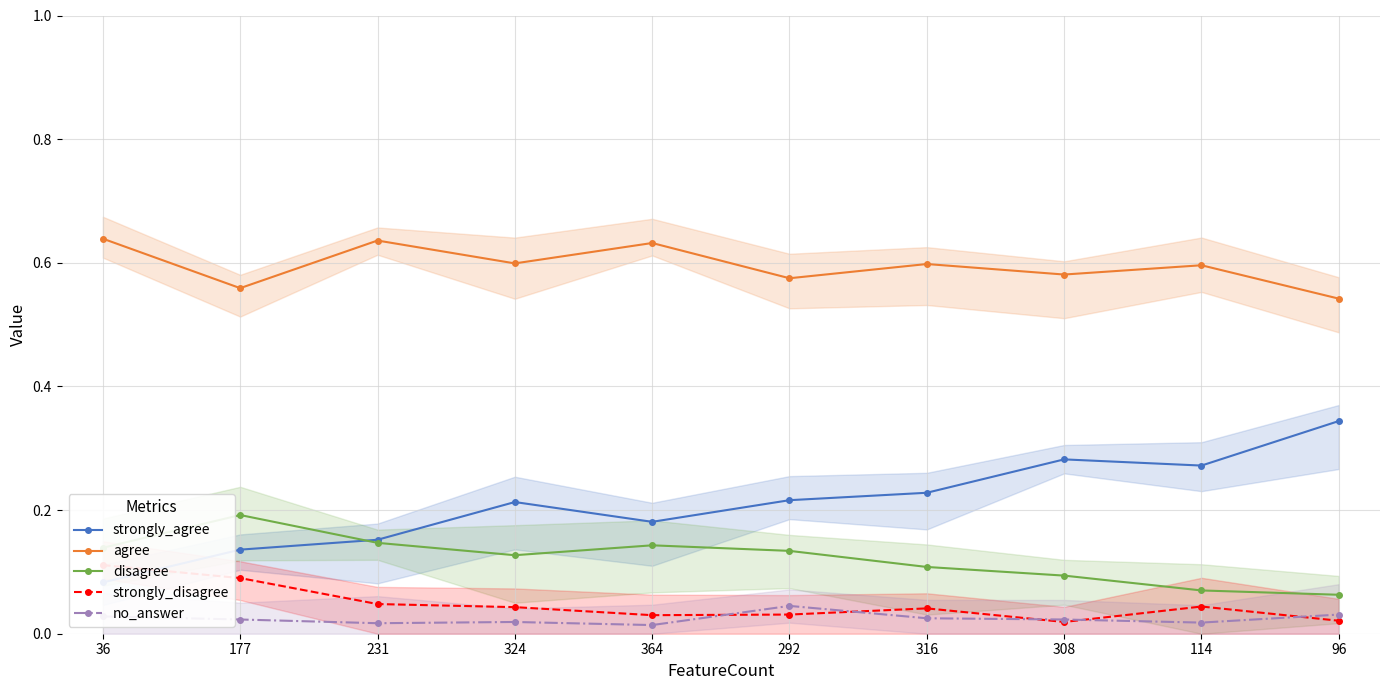

List the labels in order of disagree value, smallest first.

96, 114, 308, 316, 324, 292, 36, 364, 231, 177